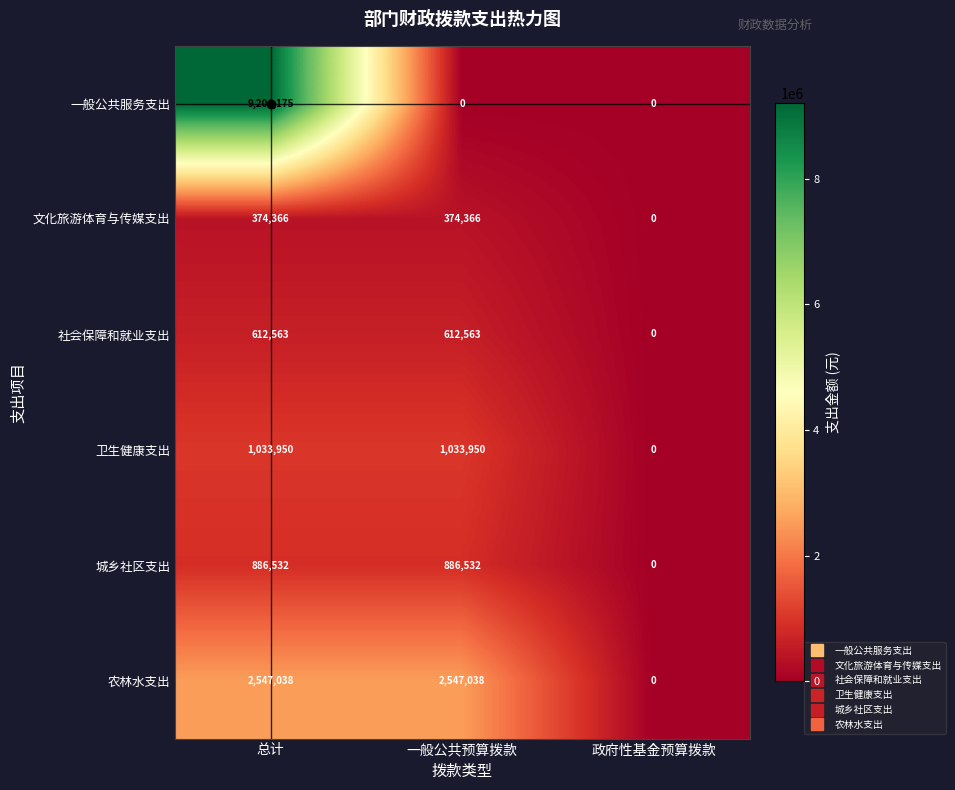

Is it true that 社会保障和就业支出 equals 360747 at 总计?

False